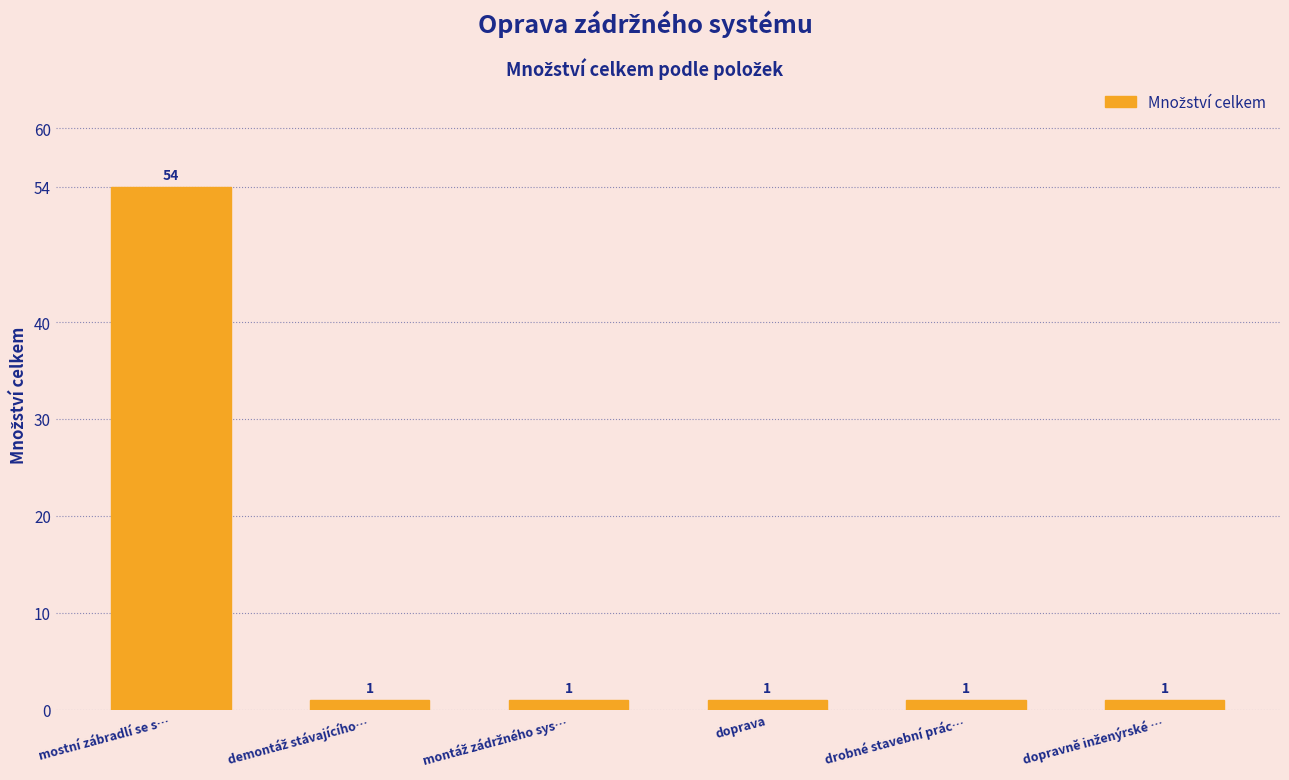

What position from the left is doprava?

4